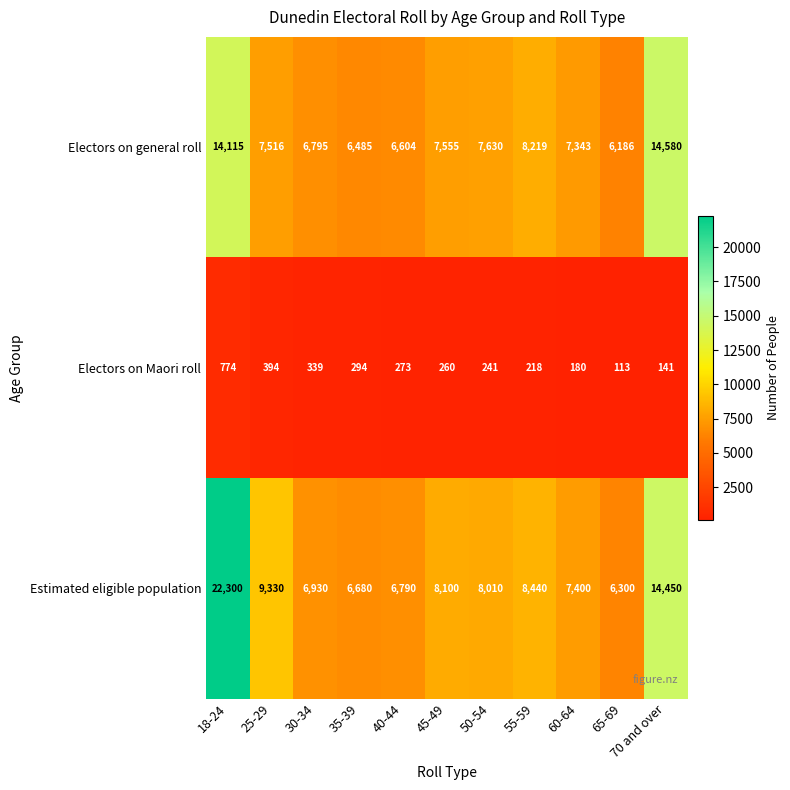

Rank the series at 60-64 from highest to lowest value.

Estimated eligible population, Electors on general roll, Electors on Maori roll